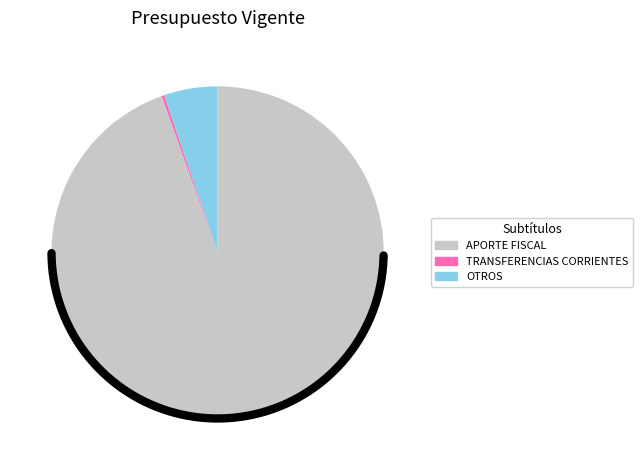

What is the smallest slice in the pie chart?

TRANSFERENCIAS CORRIENTES (INGRESOS)